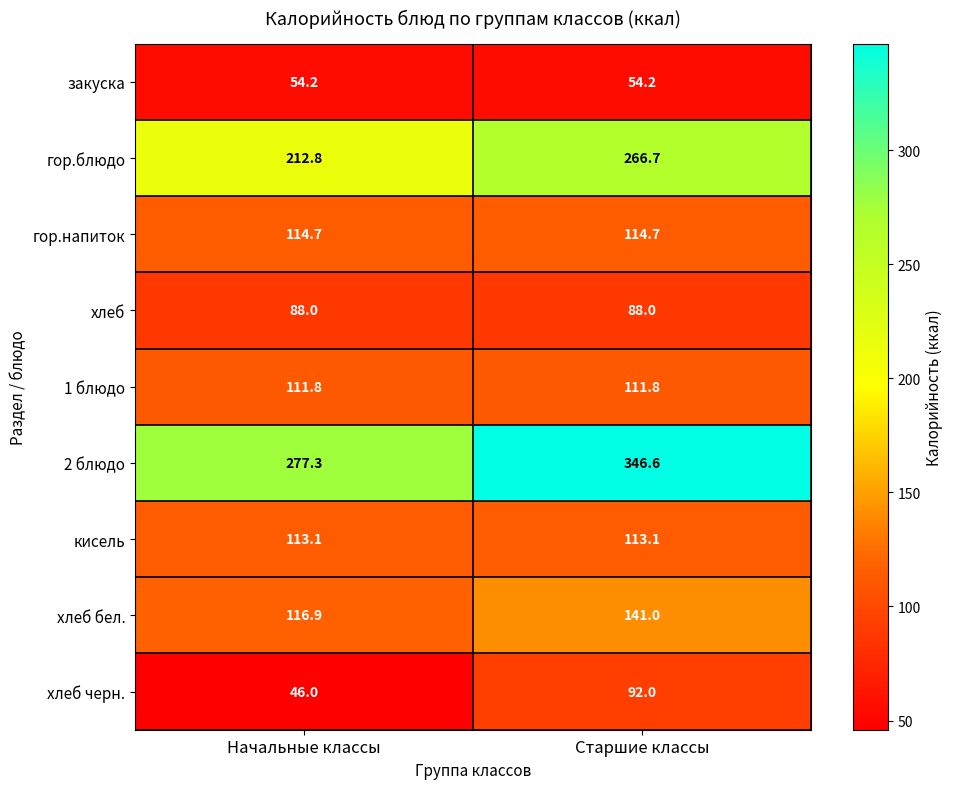

Reading left to right, extract all data points from this chart.

закуска: 54.2	54.2
гор.блюдо: 212.8	266.7
гор.напиток: 114.7	114.7
хлеб: 88.0	88.0
1 блюдо: 111.8	111.8
2 блюдо: 277.3	346.6
кисель: 113.1	113.1
хлеб бел.: 116.9	141.0
хлеб черн.: 46.0	92.0